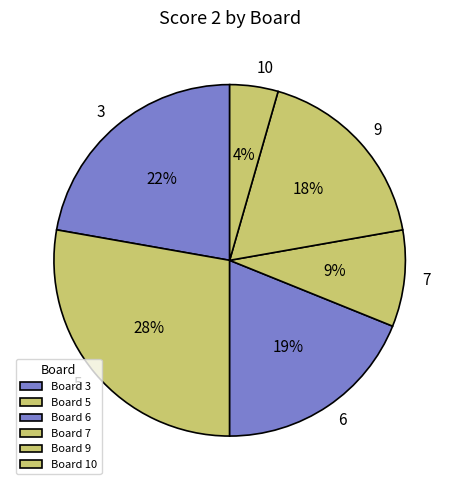

Count the number of slices in the pie.

6